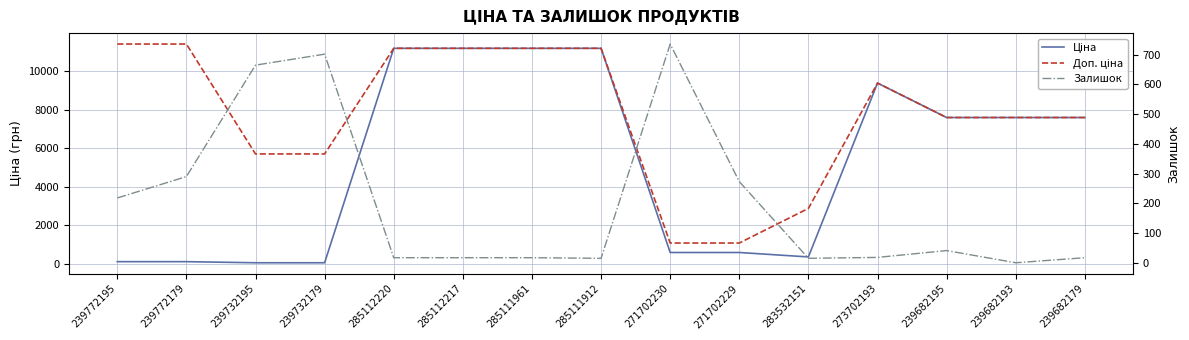

What is the label of the 3rd point from the left?

239732195